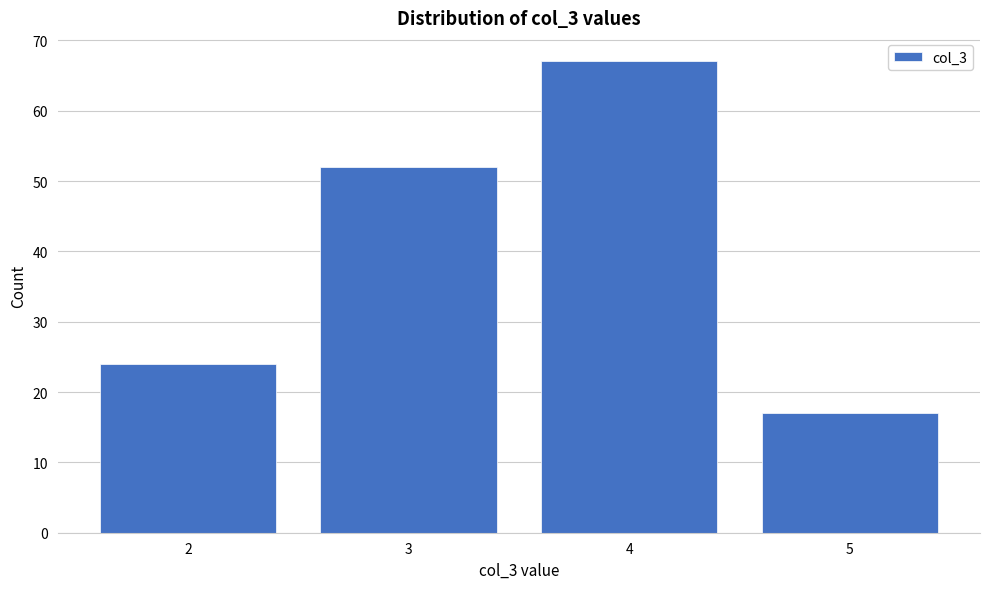

Reading left to right, list every bar in this chart as the range it spans on the x-axis followed by its height. The values are not printed on the chart, so give them approximately, as read against the axis.

1.5 to 2.5: 24
2.5 to 3.5: 52
3.5 to 4.5: 67
4.5 to 5.5: 17